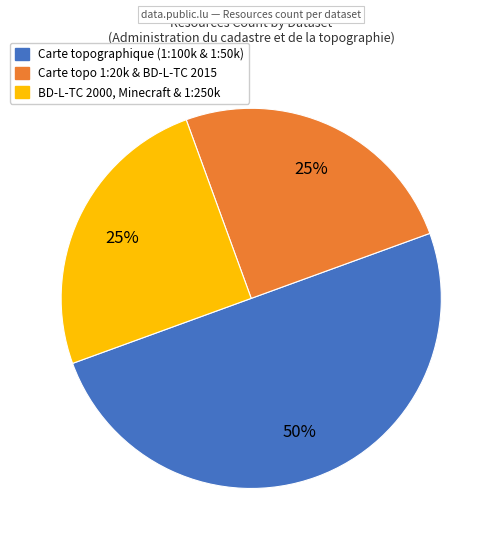

To the nearest percent, what is the average slice percentage?

33%